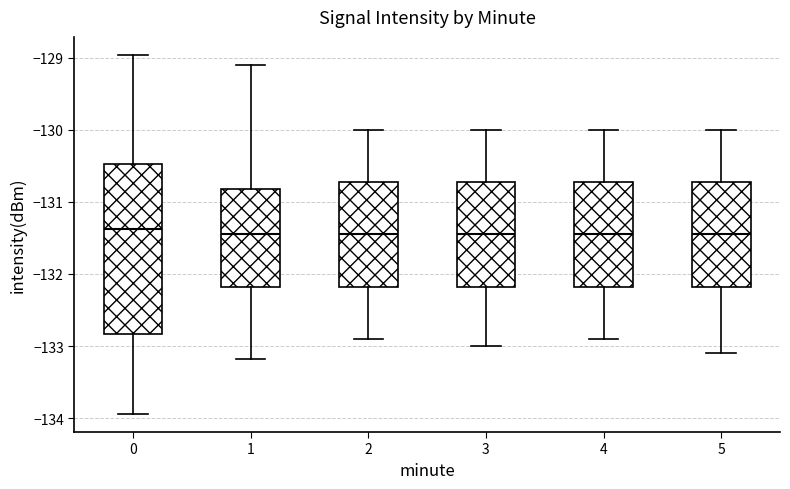

Where is the upper edge of the box at x = 3 on the y-axis? The values are not printed on the chart, so give them approximately, as read against the axis.

-130.7